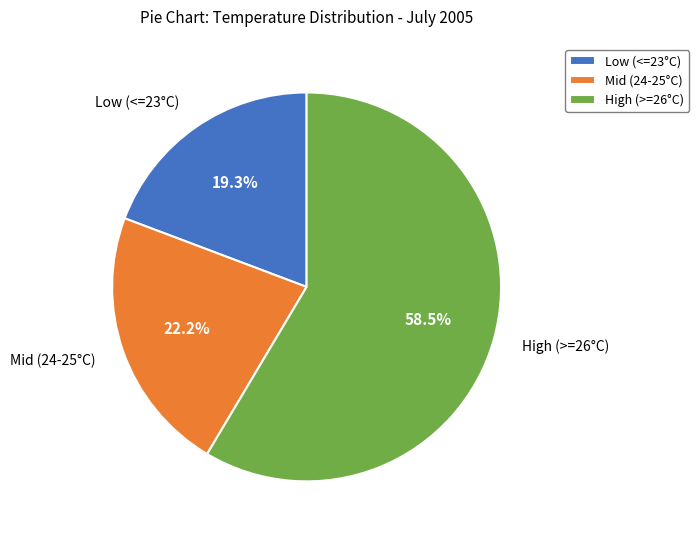

Which category accounts for the majority?

High (>=26°C)